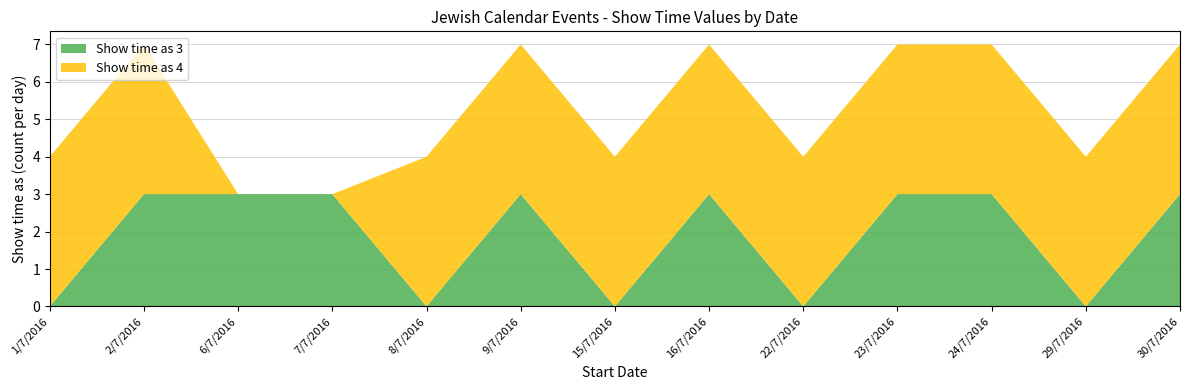

Reading left to right, what are all the values shown in this chart?

Show time as 3: 0	3	3	3	0	3	0	3	0	3	3	0	3
Show time as 4: 4	4	0	0	4	4	4	4	4	4	4	4	4